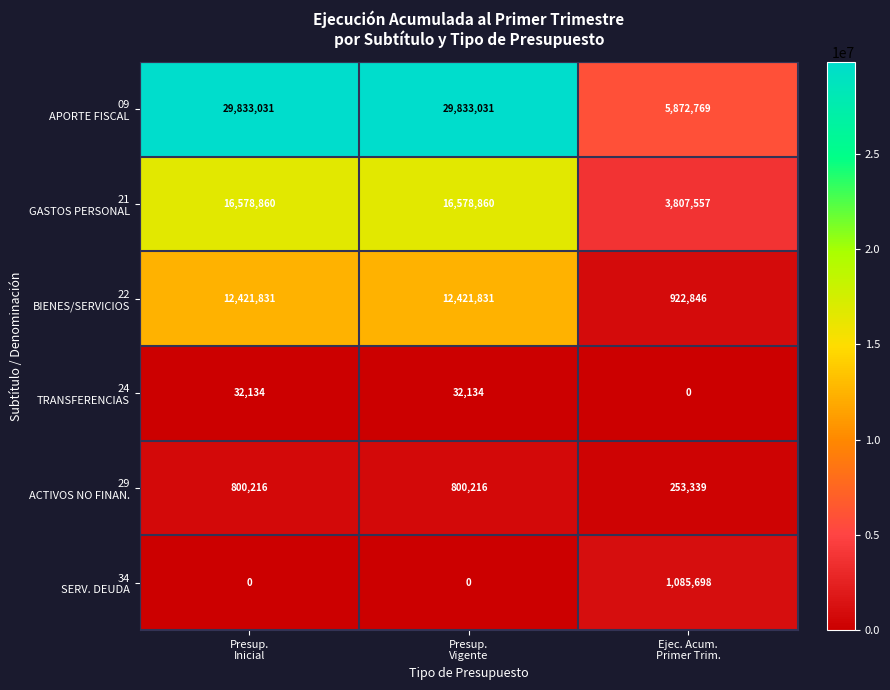

How many distinct data groups are displayed?

6